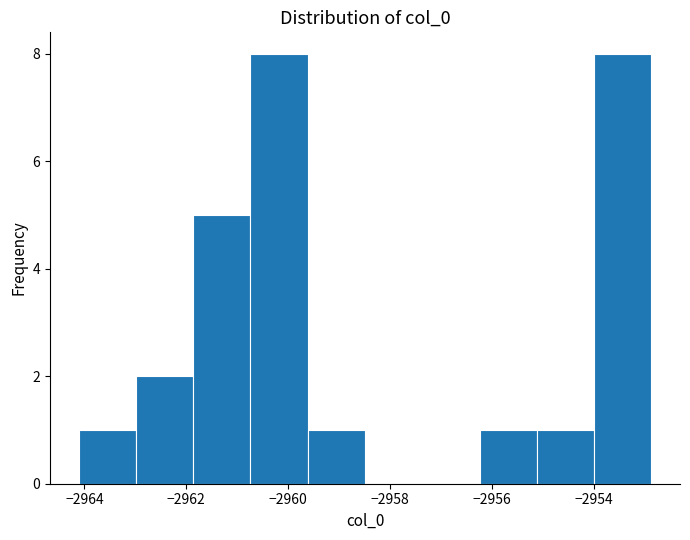

Reading left to right, list every bar in this chart as the range it spans on the x-axis followed by its height. Neither the bar edges nor the heights are printed on the chart, so give them approximately, as read against the axes.

-2964.2 to -2963.0: 1
-2963.0 to -2961.8: 2
-2961.8 to -2960.8: 5
-2960.8 to -2959.6: 8
-2959.6 to -2958.4: 1
-2958.4 to -2957.4: 0
-2957.4 to -2956.2: 0
-2956.2 to -2955.2: 1
-2955.2 to -2954.0: 1
-2954.0 to -2952.8: 8